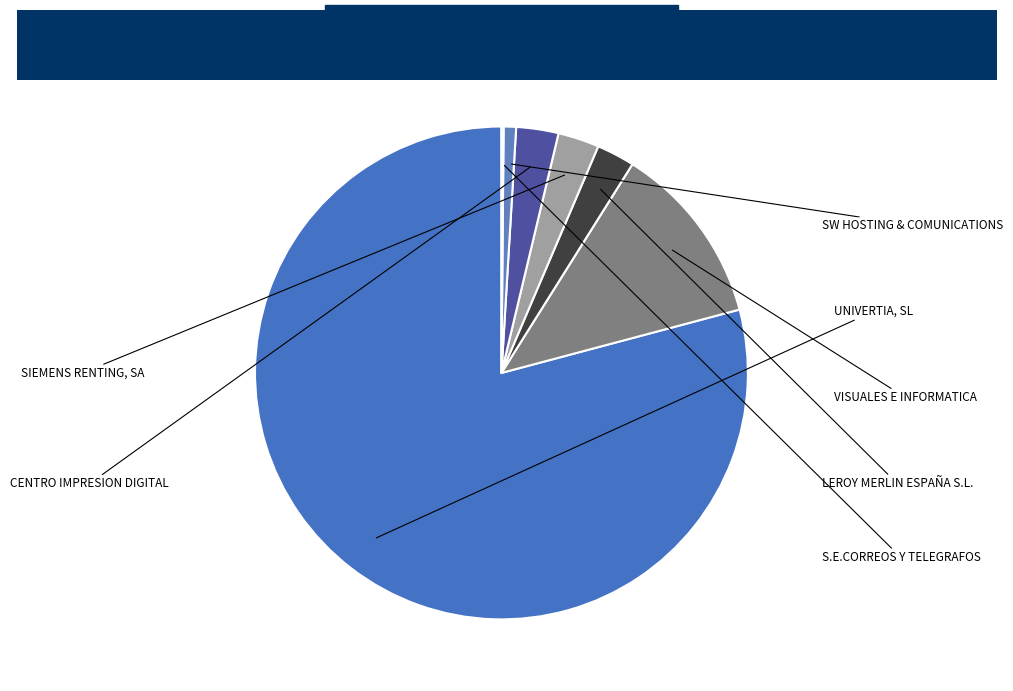

How many segments does this pie chart have?

7